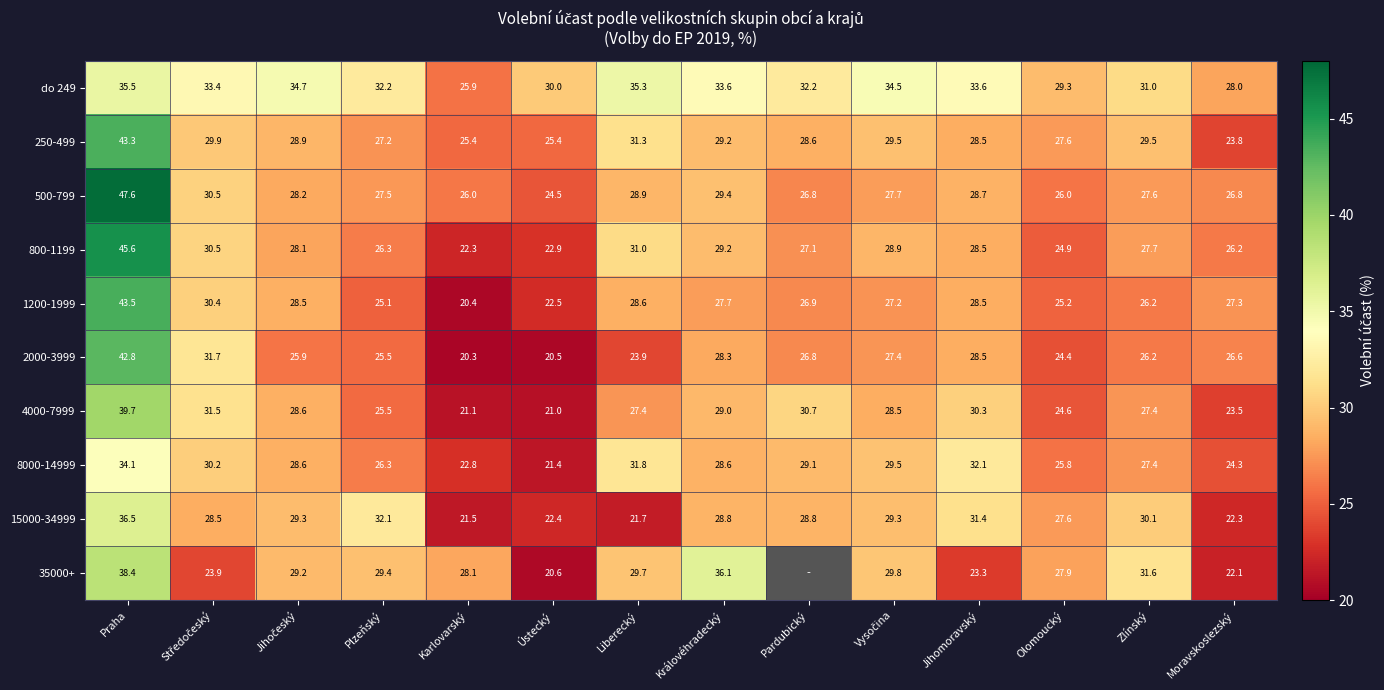

At which label does 500-799 first exceed 27?

Praha